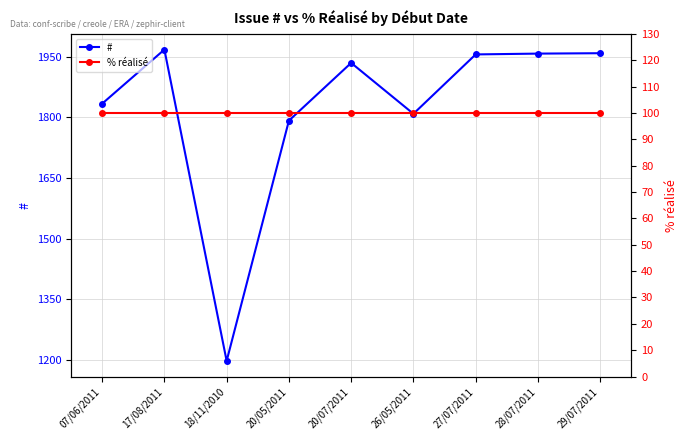

What position from the left is 07/06/2011?

1